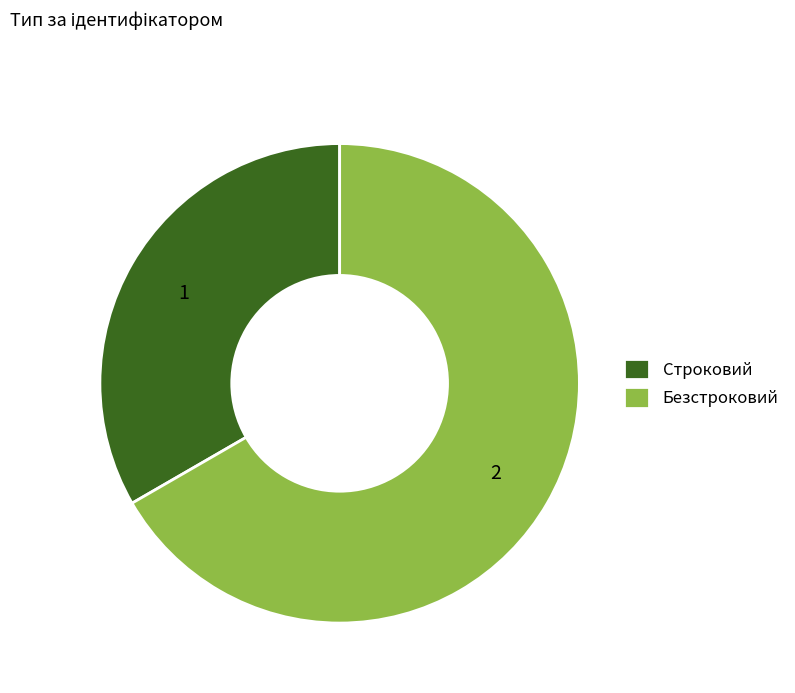

Is the sum of Строковий and Безстроковий greater than half?

Yes